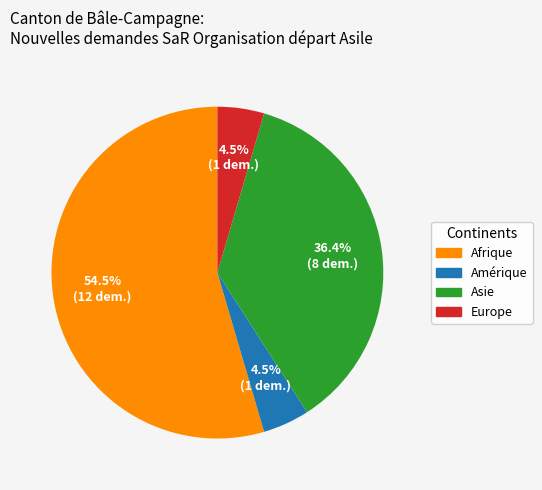

Does any single category account for the majority?

Yes